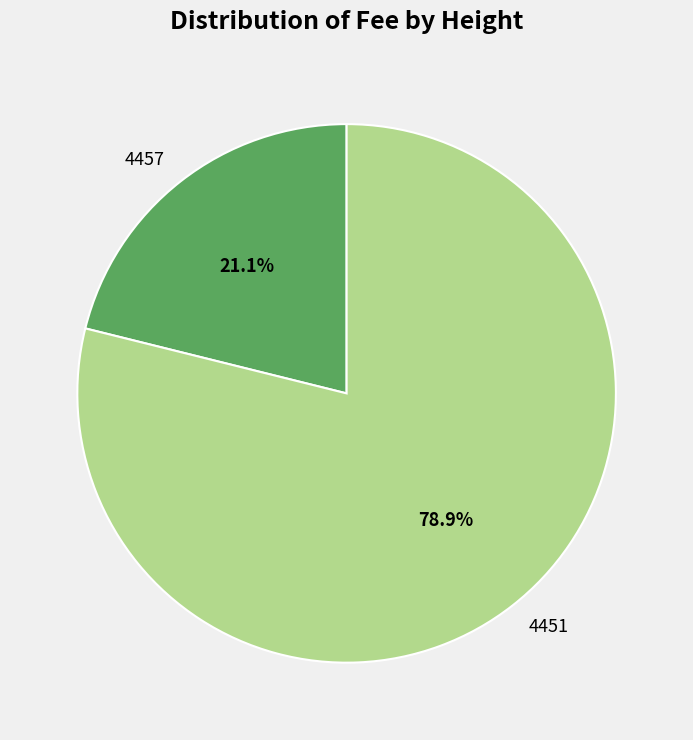

Which slice represents more than half of the pie?

4451